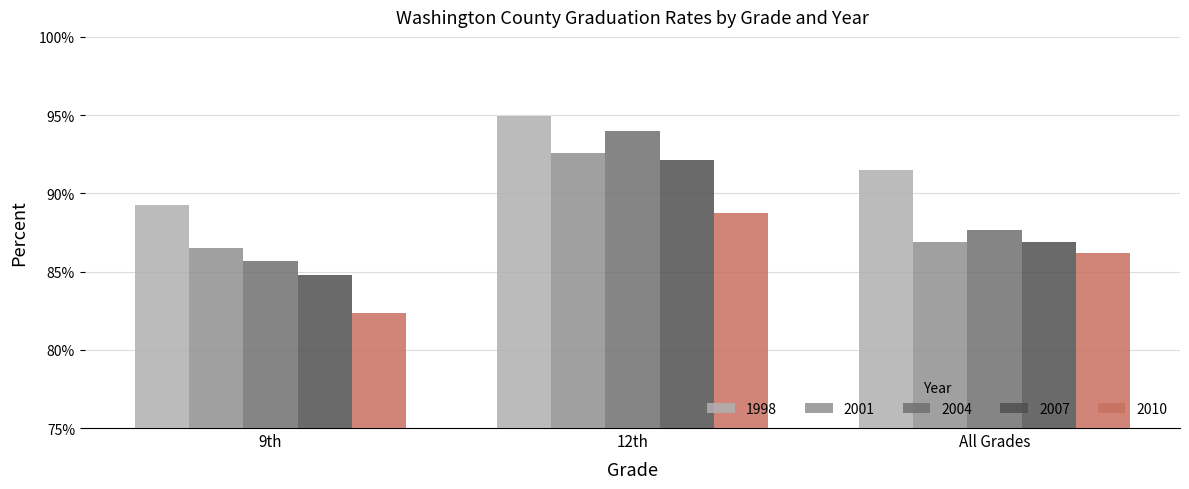

Reading left to right, list all the values displayed in this chart.

1998: 9th=0.9	12th=0.9	All Grades=0.9
2001: 9th=0.9	12th=0.9	All Grades=0.9
2004: 9th=0.9	12th=0.9	All Grades=0.9
2007: 9th=0.8	12th=0.9	All Grades=0.9
2010: 9th=0.8	12th=0.9	All Grades=0.9